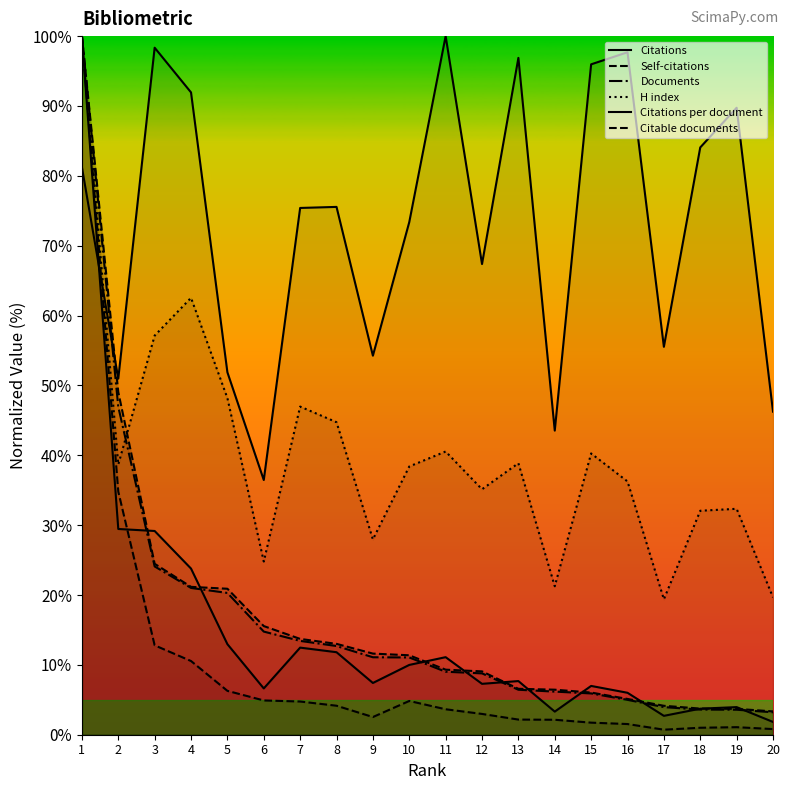

How many data points does each series have?

20